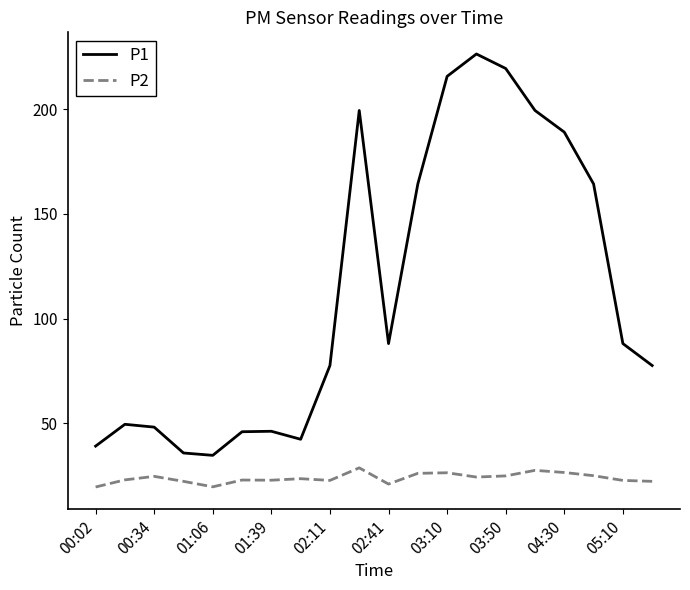

True or false: P2 and P1 cross at least once.

False